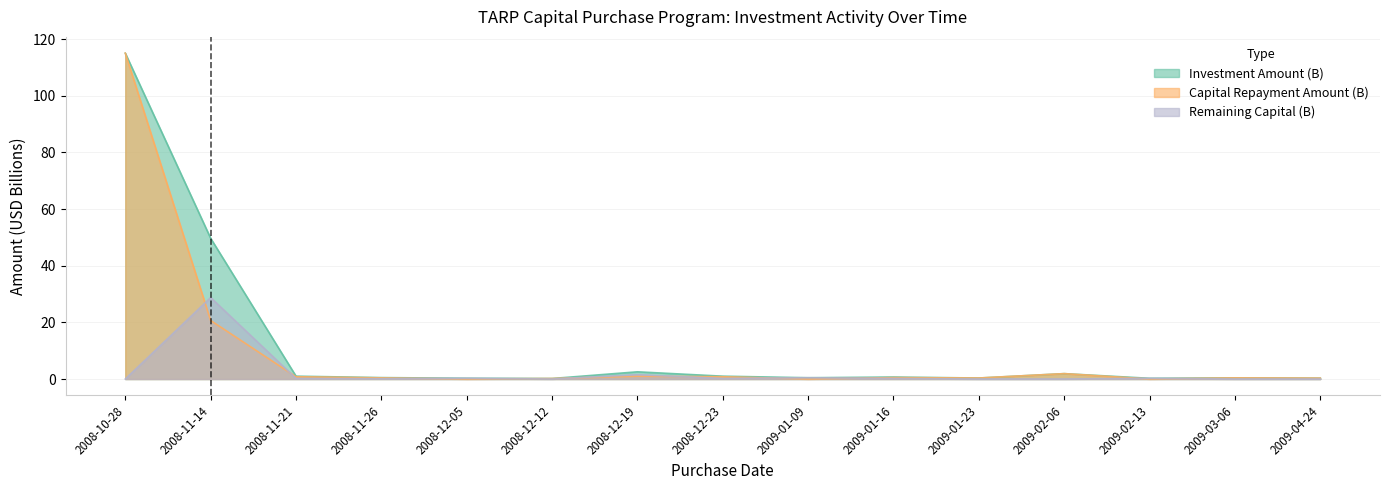

True or false: Investment Amount (B) and Capital Repayment Amount (B) cross at least once.

False